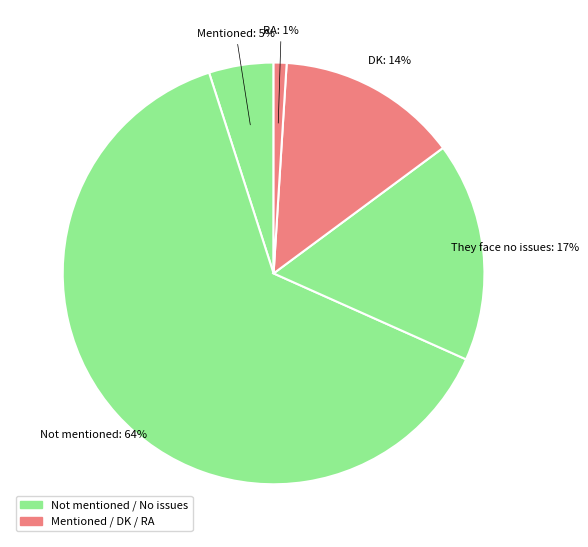

To the nearest percent, what is the average slice percentage?

20%